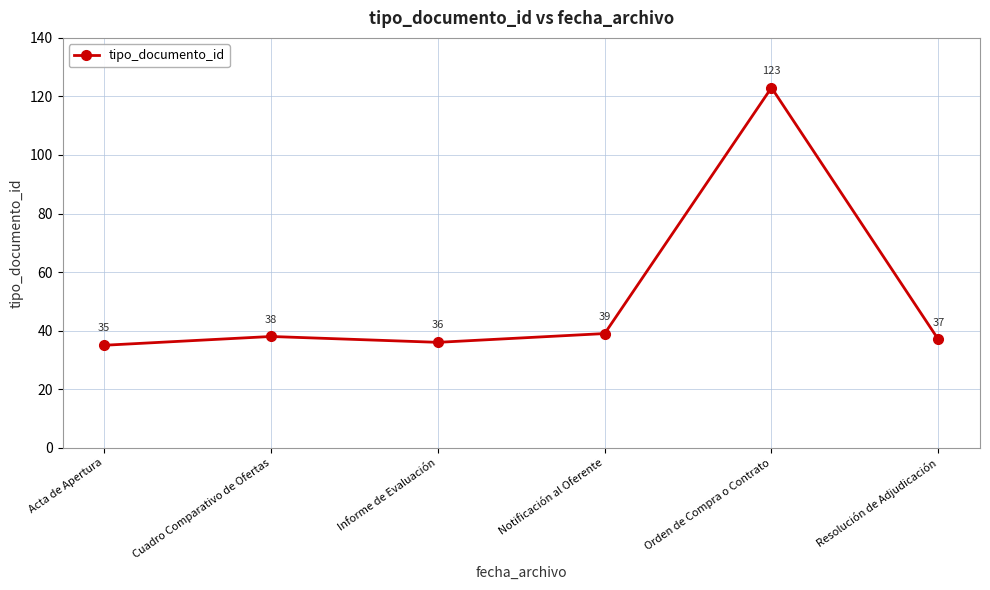

List the labels in order of value, smallest first.

Acta de Apertura, Informe de Evaluación, Resolución de Adjudicación, Cuadro Comparativo de Ofertas, Notificación al Oferente, Orden de Compra o Contrato